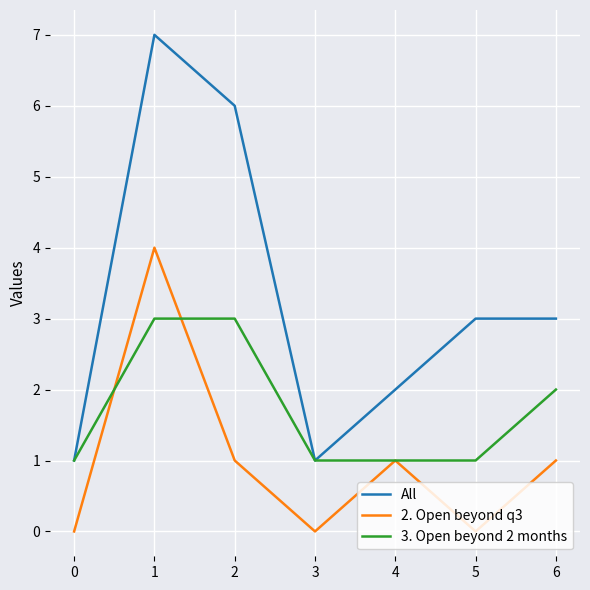

What is the difference between the maximum and minimum values in the 2. Open beyond q3 series?

4